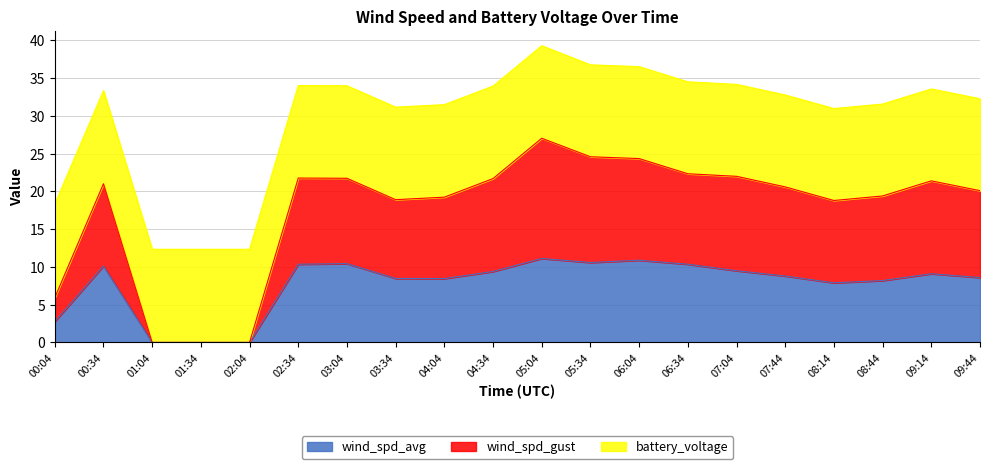

Which has a higher value, 04:04 or 03:04?

03:04